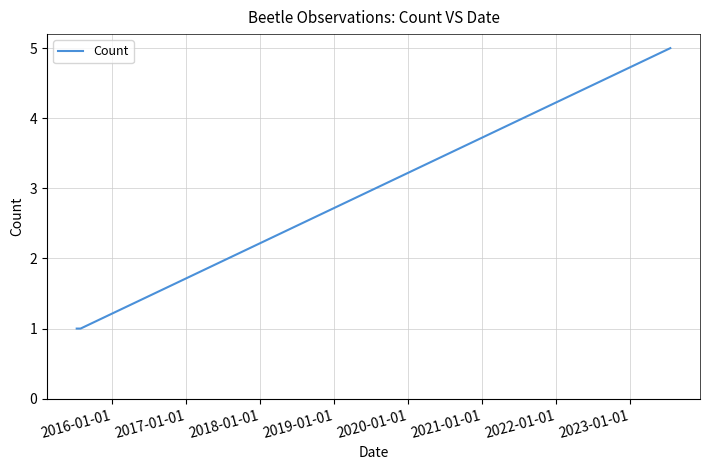

What is the difference between the maximum and minimum values?

4